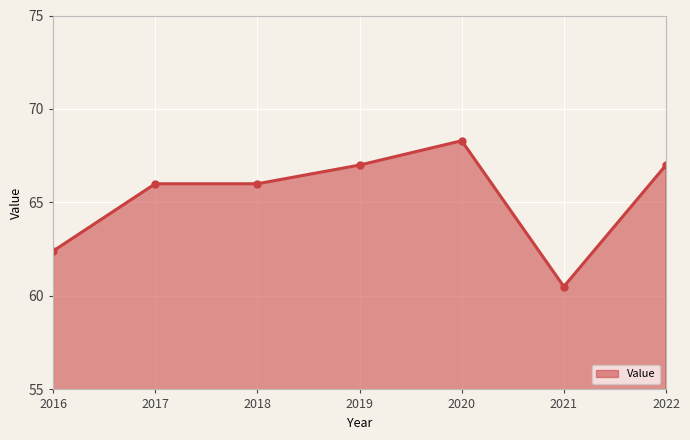

Reading left to right, list all the values displayed in this chart.

2016=62.4	2017=66.0	2018=66.0	2019=67.0	2020=68.3	2021=60.5	2022=67.0